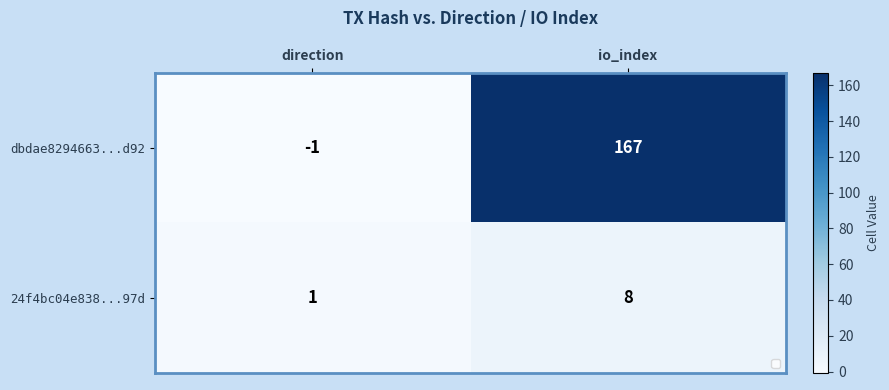

How many values in dbdae8294663...d92 are above zero?

1